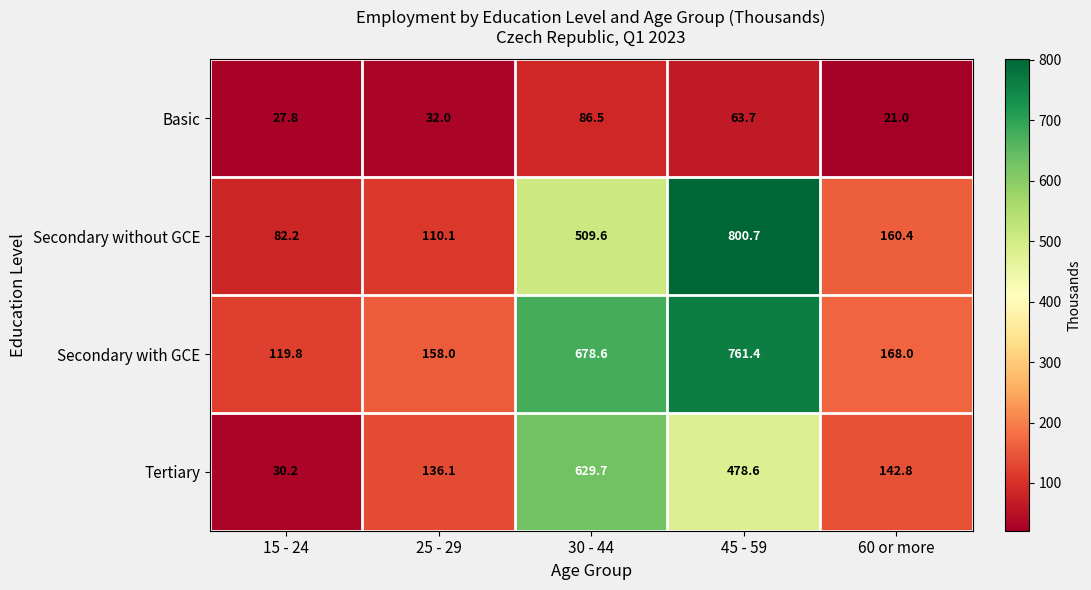

What is the sum of the Basic values at 45 - 59 and 30 - 44?

150.2